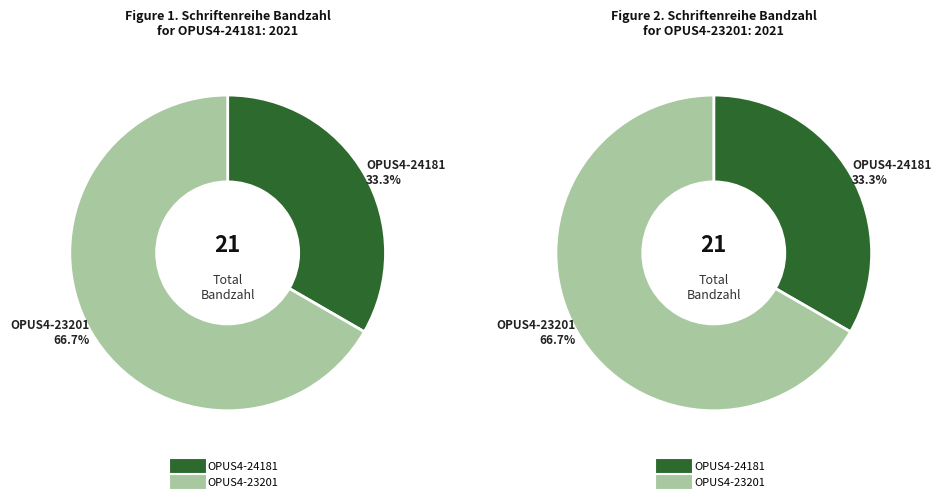

Is it true that OPUS4-23201 is 60% of the pie?

False